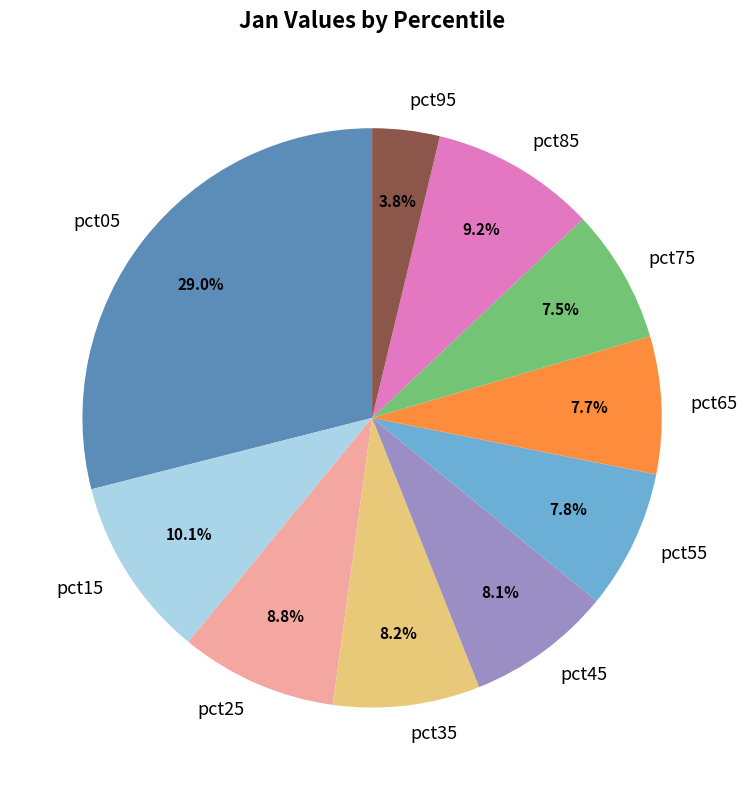

Does pct25 represent more than half of the total?

No